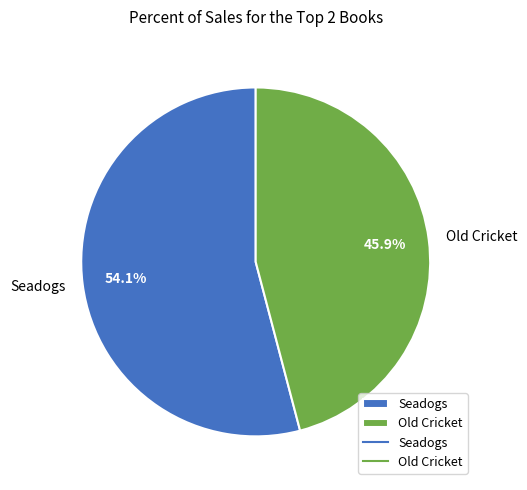

To the nearest percent, what is the difference between the Old Cricket and Seadogs slice percentages?

8%